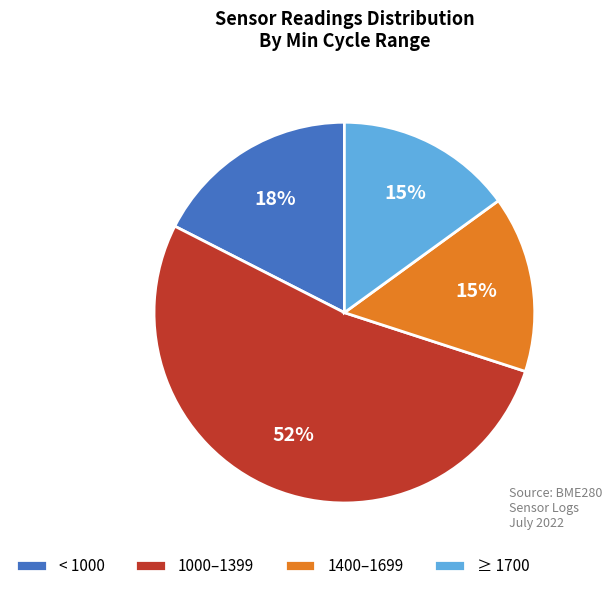

Between 1400–1699 and < 1000, which is larger?

< 1000